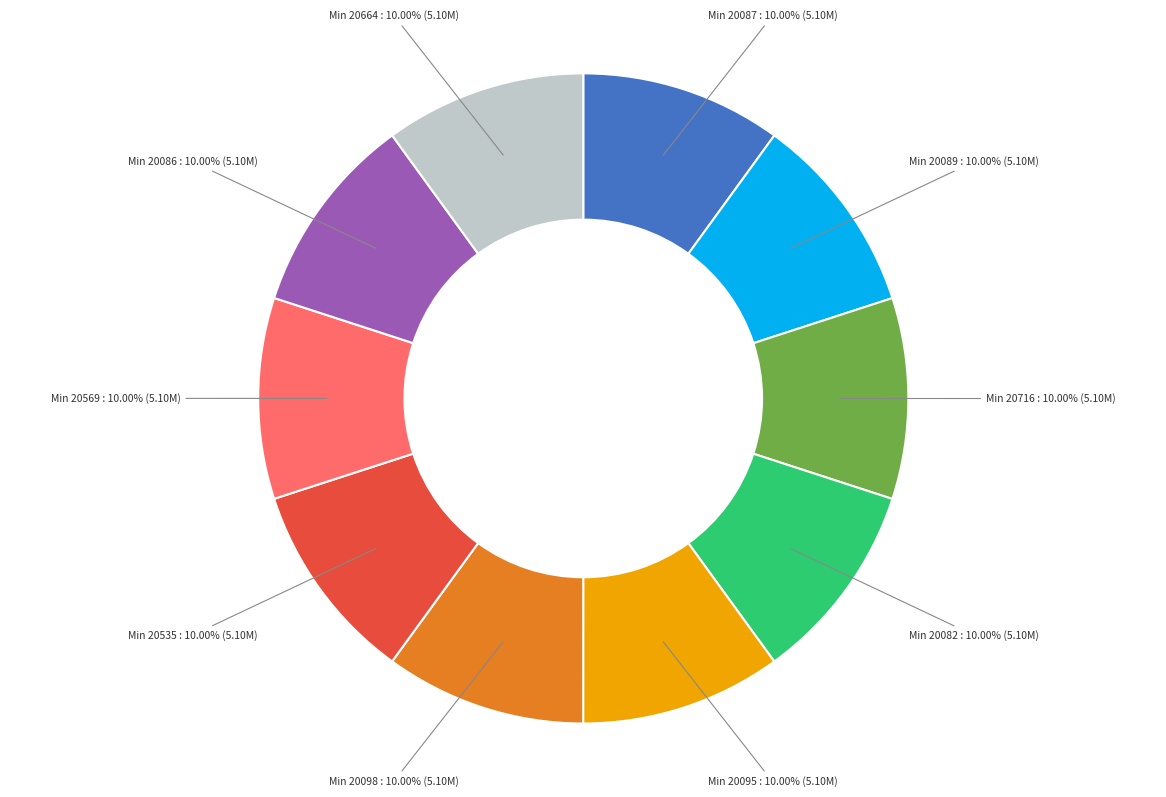

Does any single category account for the majority?

No